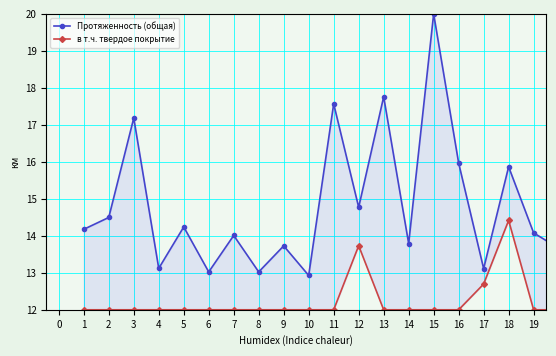

At how many categories does at least one series exceed 15?

6